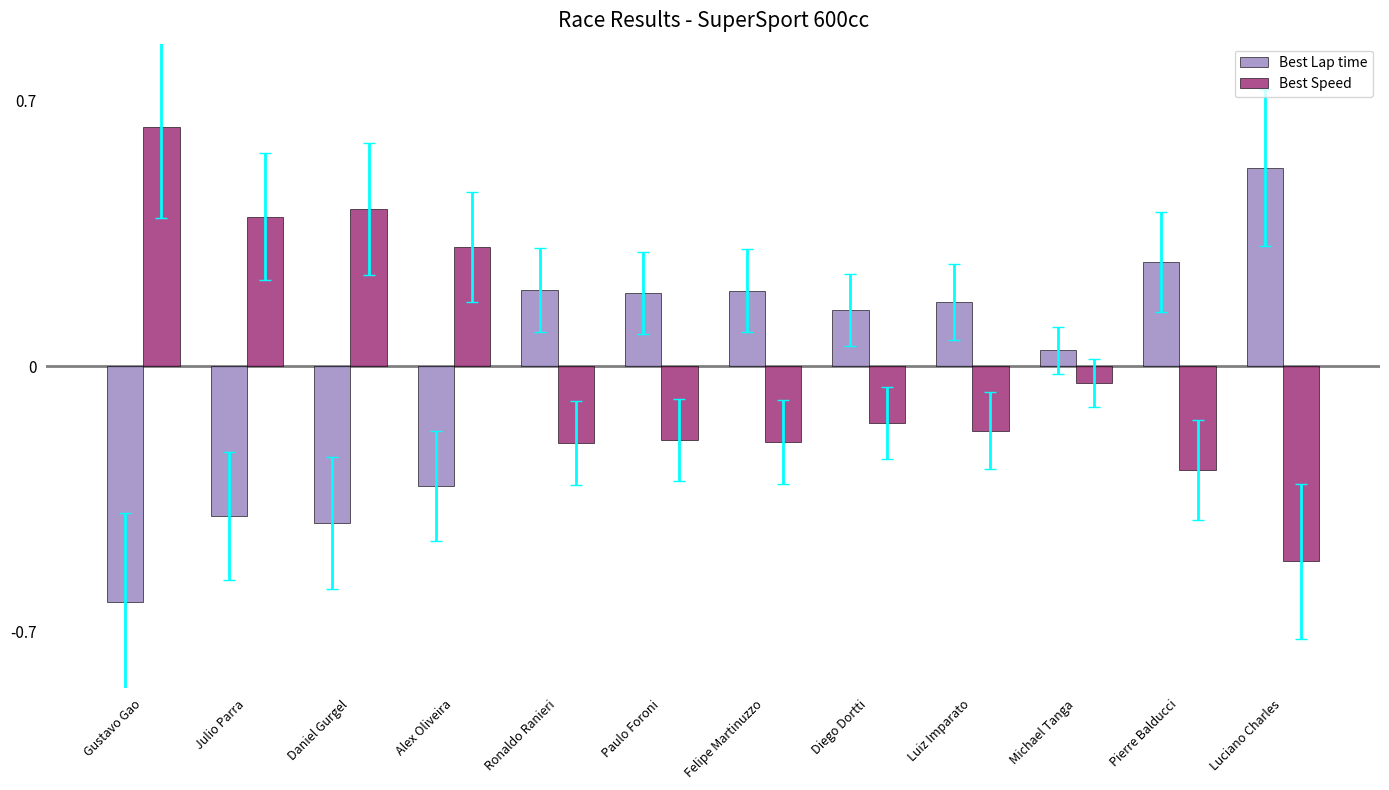

How many bars are there in each group?

2